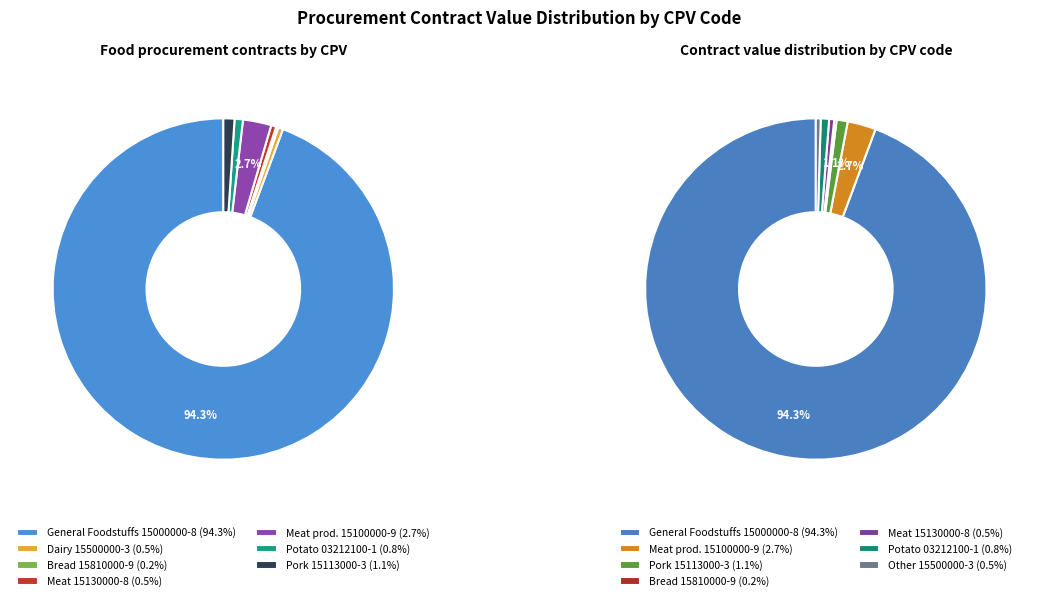

To the nearest percent, what is the difference between the 15000000-8 and 15130000-8 slice percentages?

94%